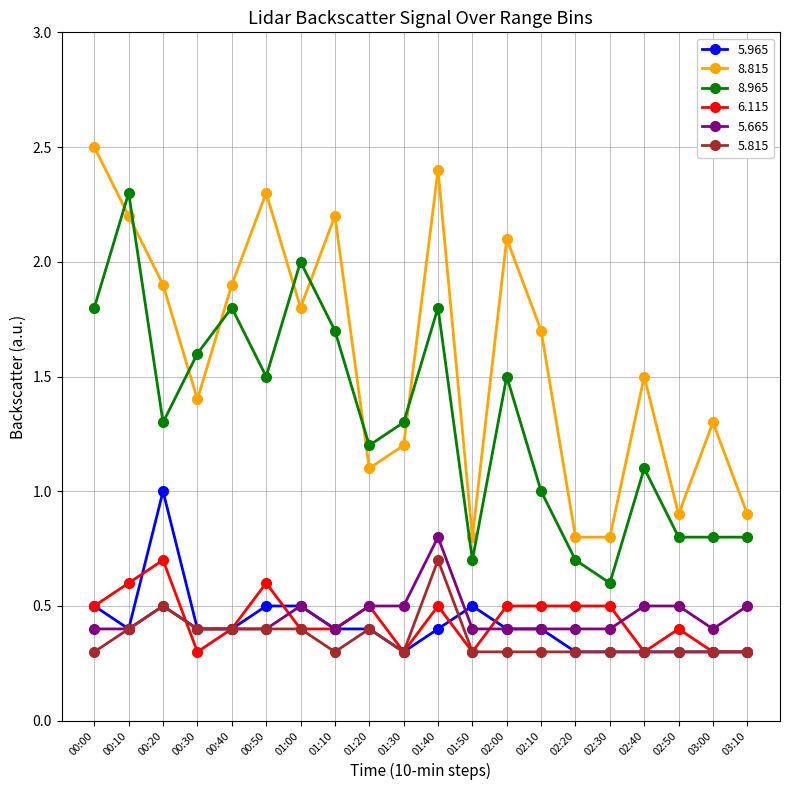

How many data points does each series have?

20